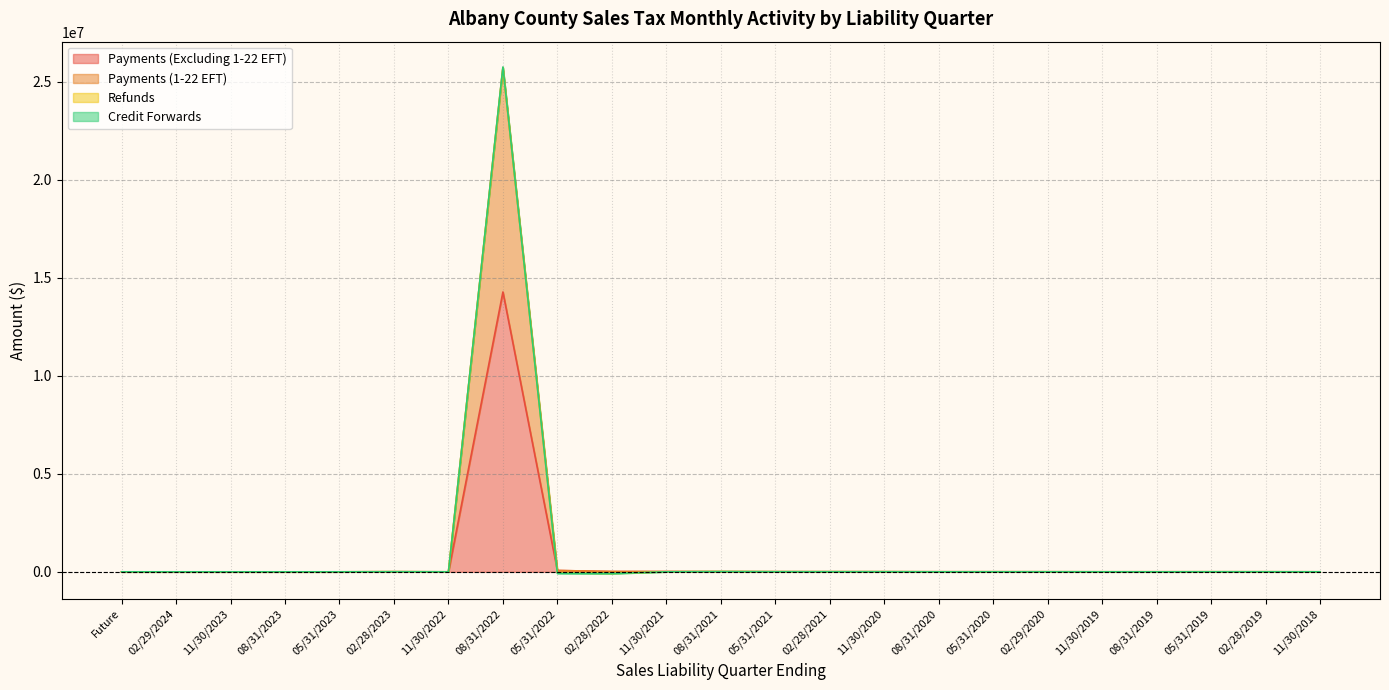

True or false: Payments (Excluding 1-22 EFT) and Payments (1-22 EFT) cross at least once.

False